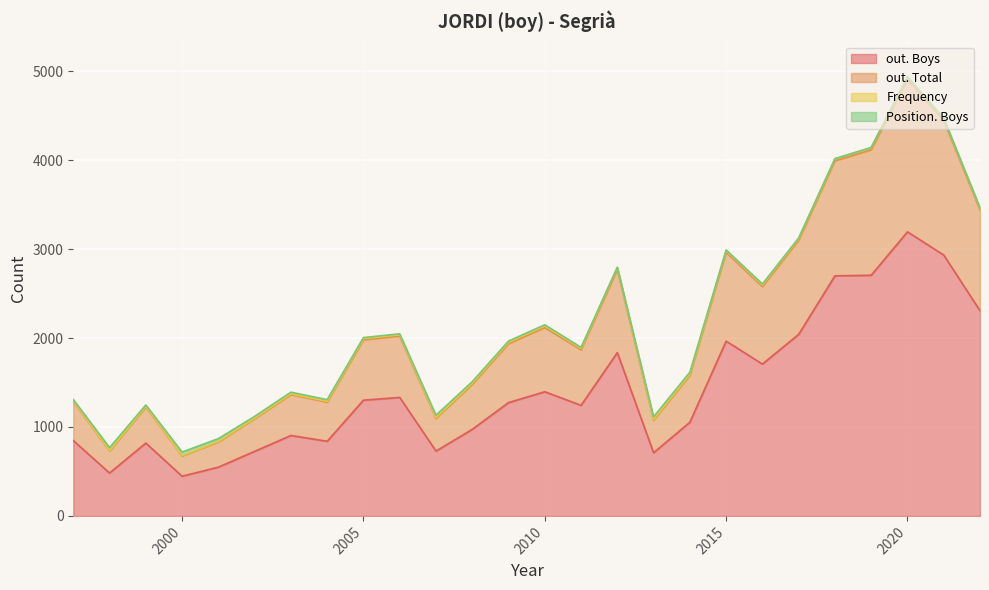

At which category is the sum across all series the highest?

2020